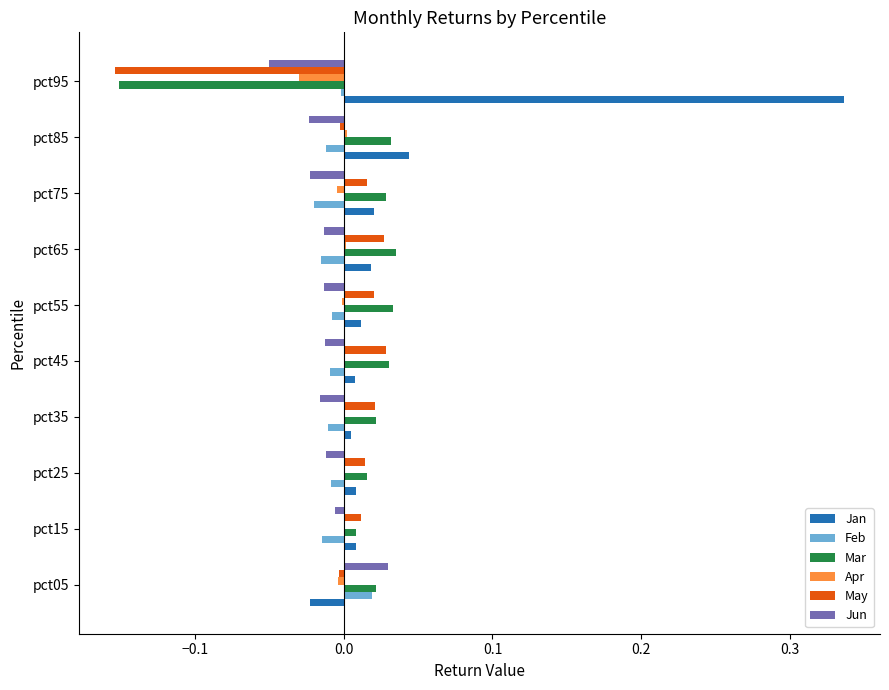

Is the value of Feb at pct15 greater than the value of Apr at pct25?

No